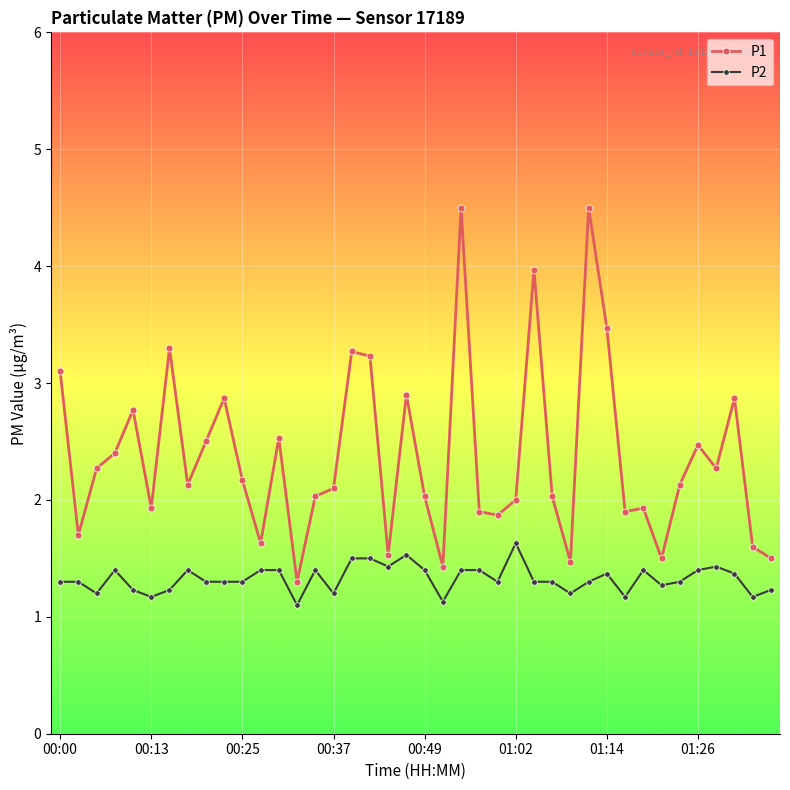

True or false: P2 has more than 0 points higher than both neighbors.

True